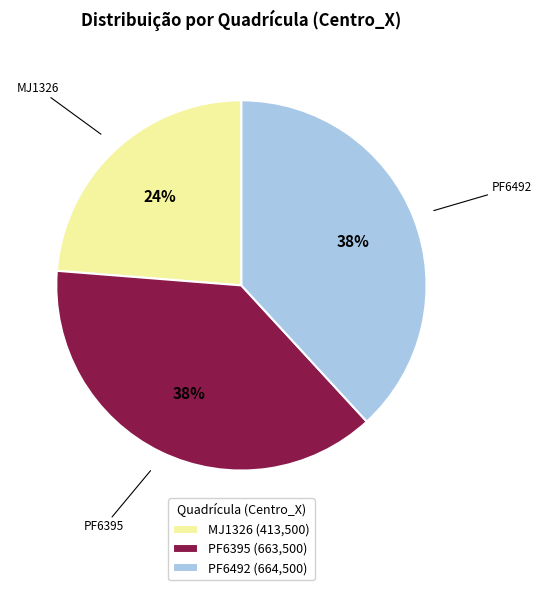

To the nearest percent, what is the average slice percentage?

33%